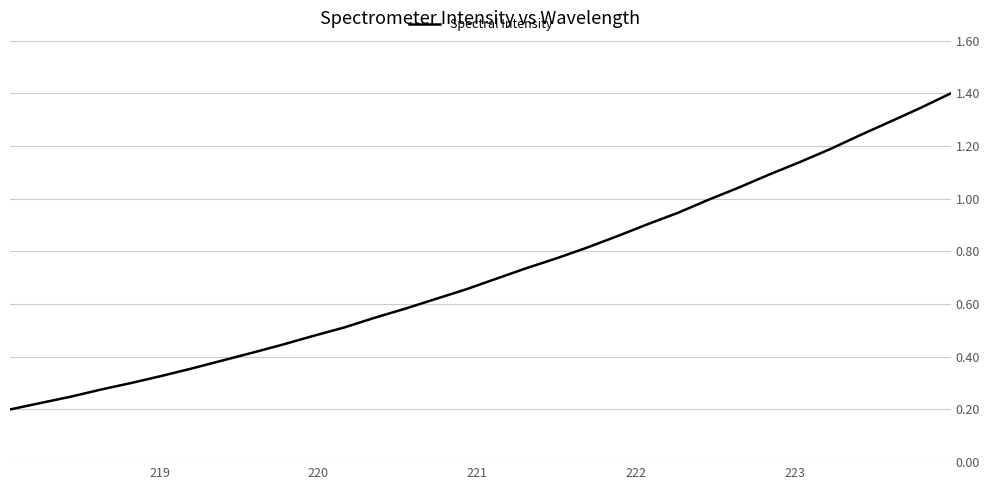

What is the maximum value shown in the chart?

1.4